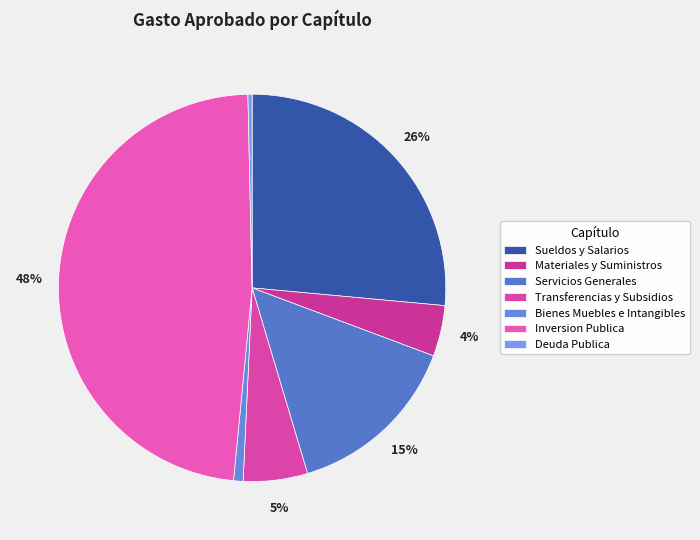

To the nearest percent, what is the difference between the largest and smallest slice percentages?

48%